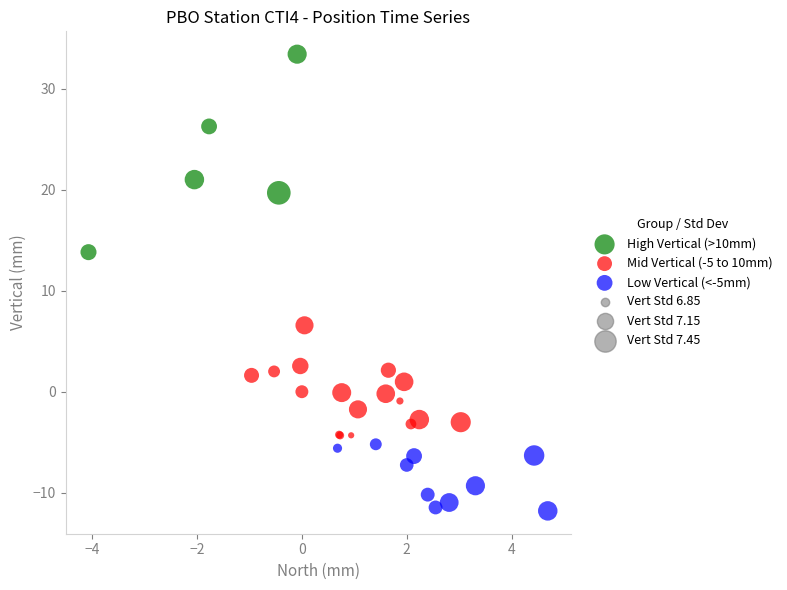

Which series reaches the minimum Y coordinate?

Low Vertical (<-5mm)